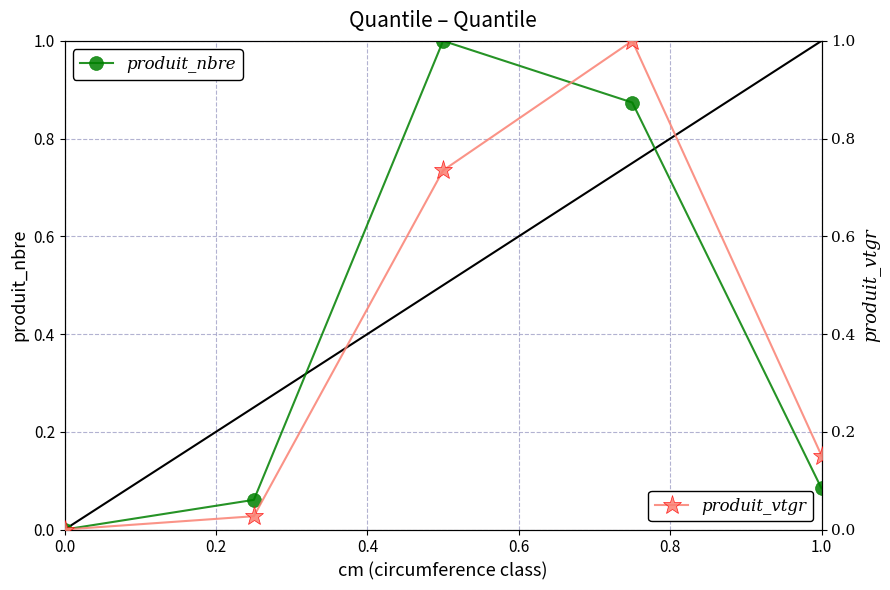

Is it true that produit_vtgr equals -0.4 at 0.0?

False